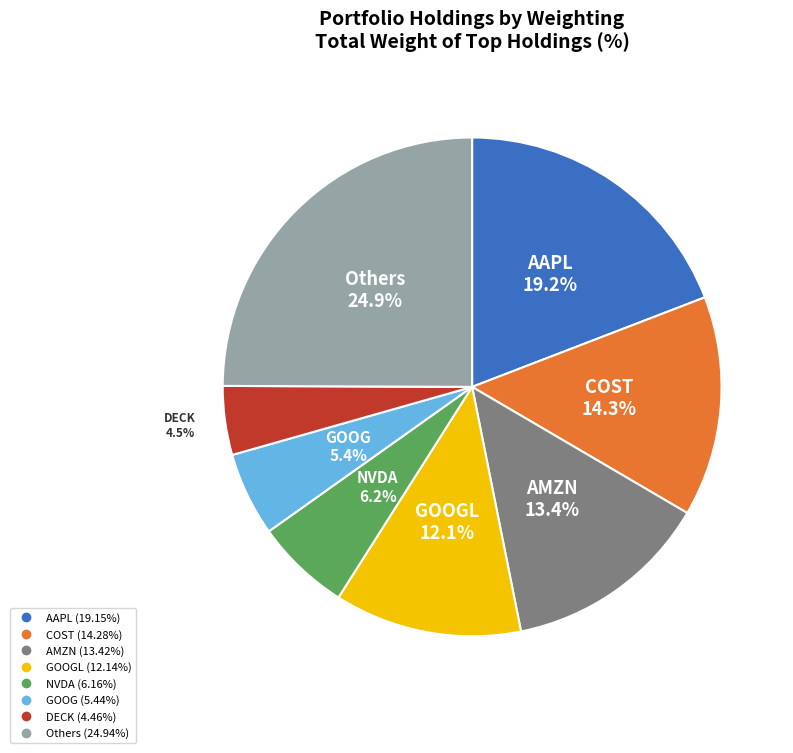

Is there a majority slice in this chart?

No